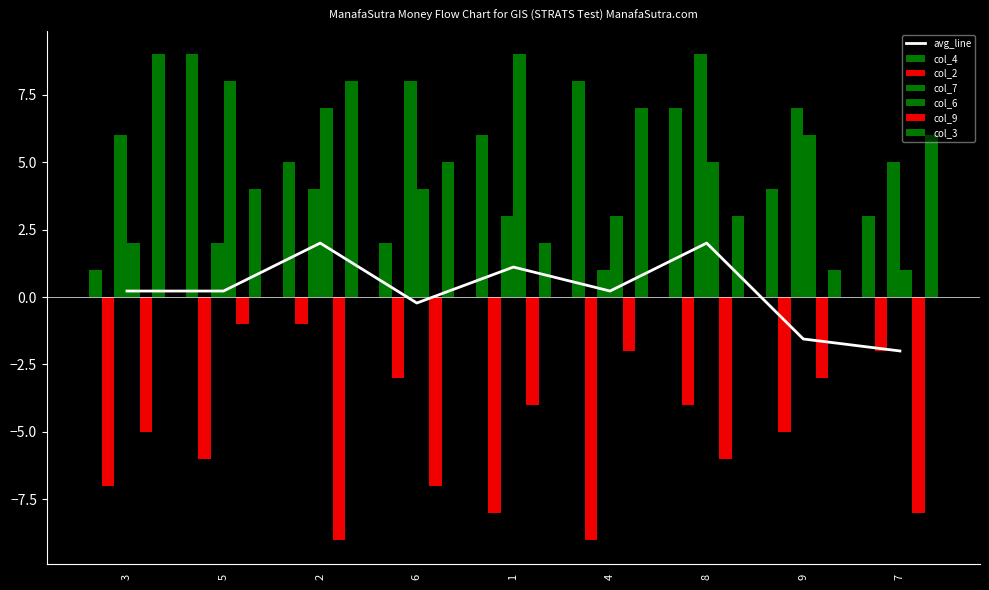

Which category has the highest value across all series?

5